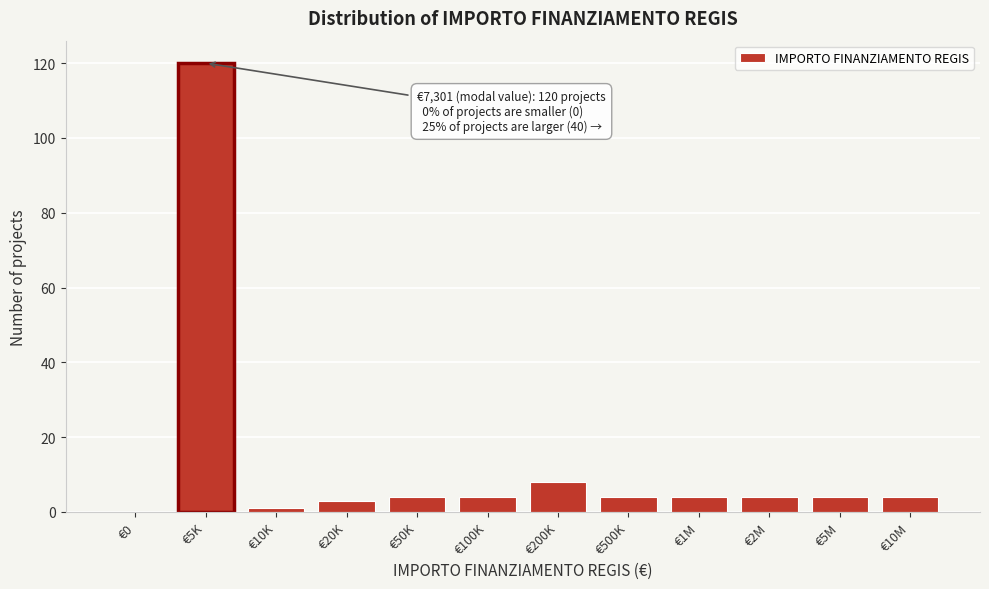

Reading left to right, extract all data points from this chart.

€0=0	€5K=120	€10K=1	€20K=3	€50K=4	€100K=4	€200K=8	€500K=4	€1M=4	€2M=4	€5M=4	€10M=4